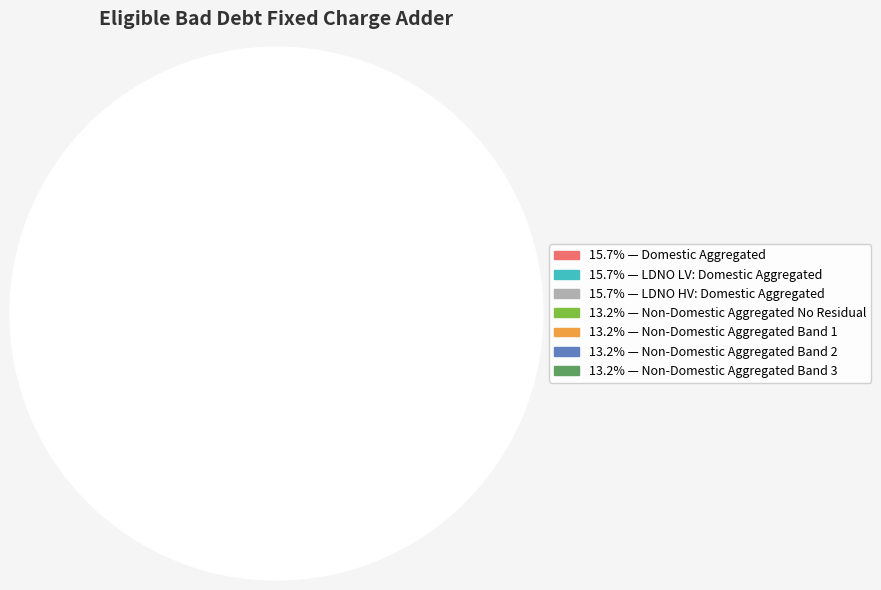

Does any single category account for the majority?

No